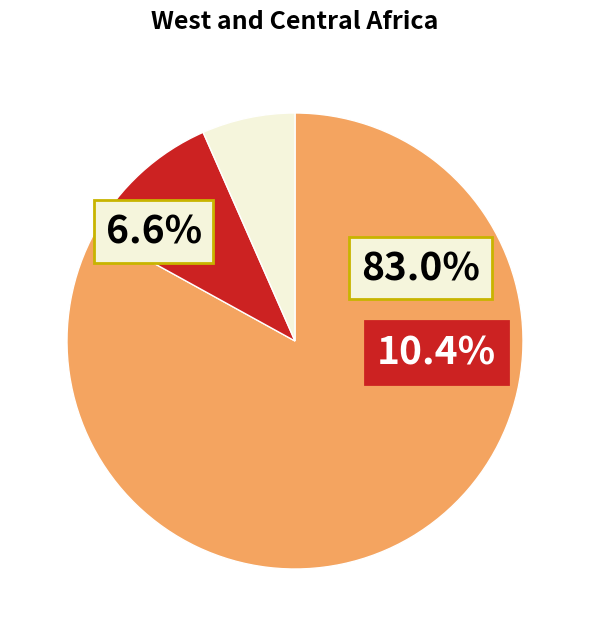

To the nearest percent, what percentage of the pie is DE?

10%